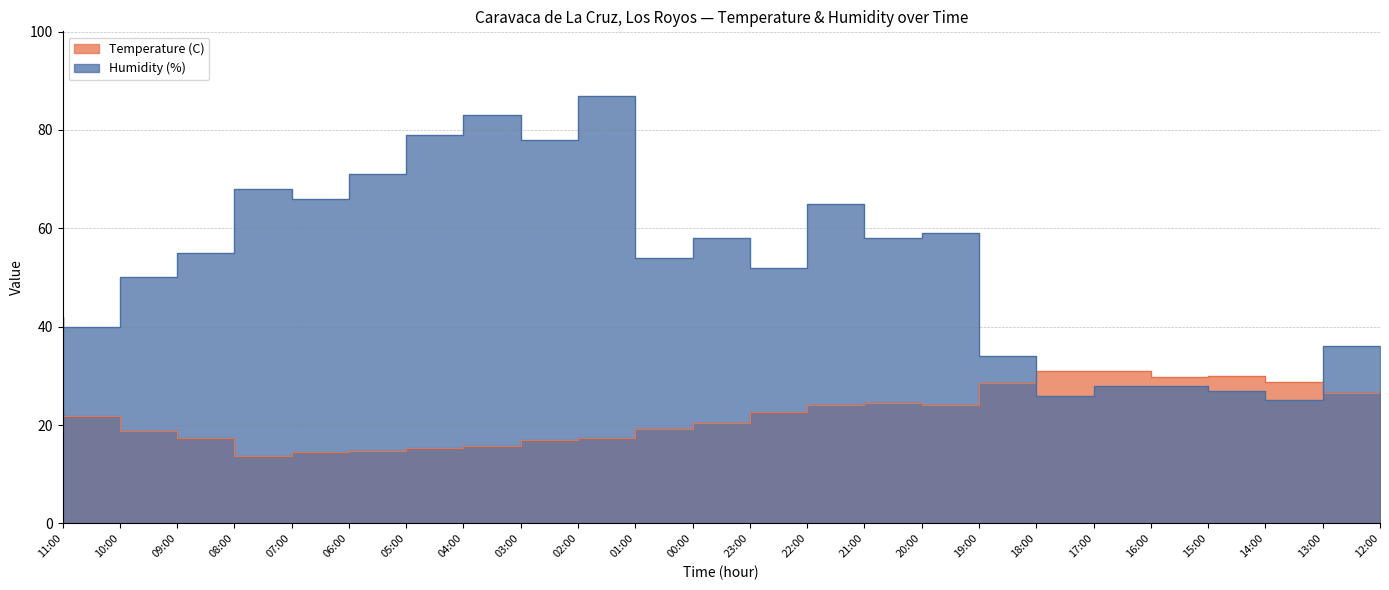

What is the label of the 2nd point from the right?

13:00